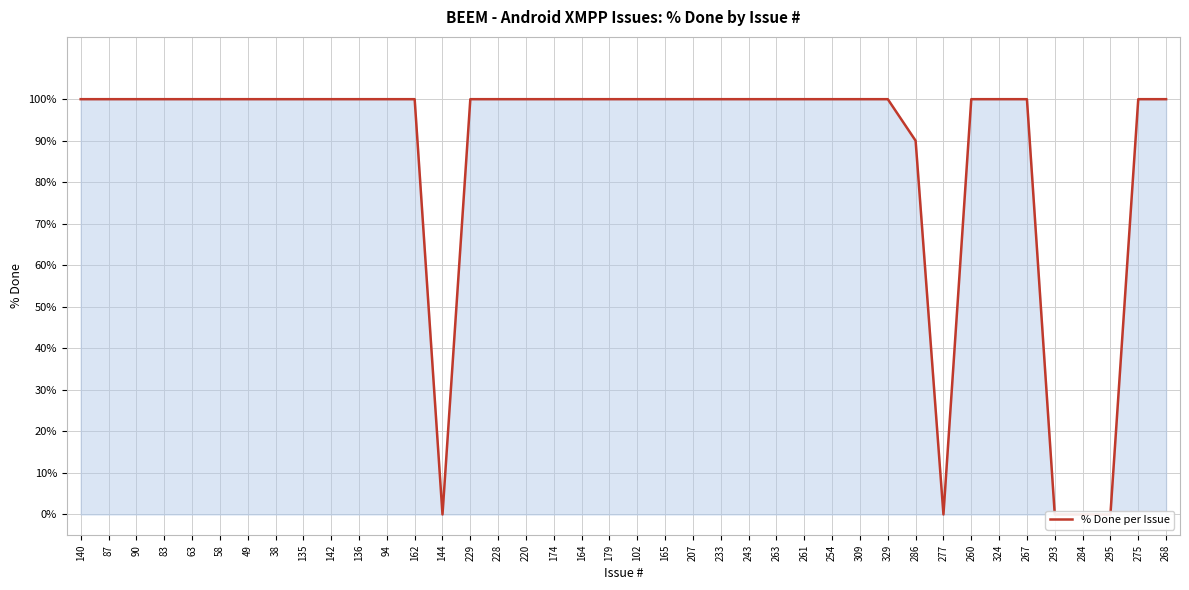

Reading left to right, transcribe all the data shown in this chart.

140=100	87=100	90=100	83=100	63=100	58=100	49=100	38=100	135=100	142=100	136=100	94=100	162=100	144=0	229=100	228=100	220=100	174=100	164=100	179=100	102=100	165=100	207=100	233=100	243=100	263=100	261=100	254=100	309=100	329=100	286=90	277=0	260=100	324=100	267=100	293=0	284=0	295=0	275=100	268=100